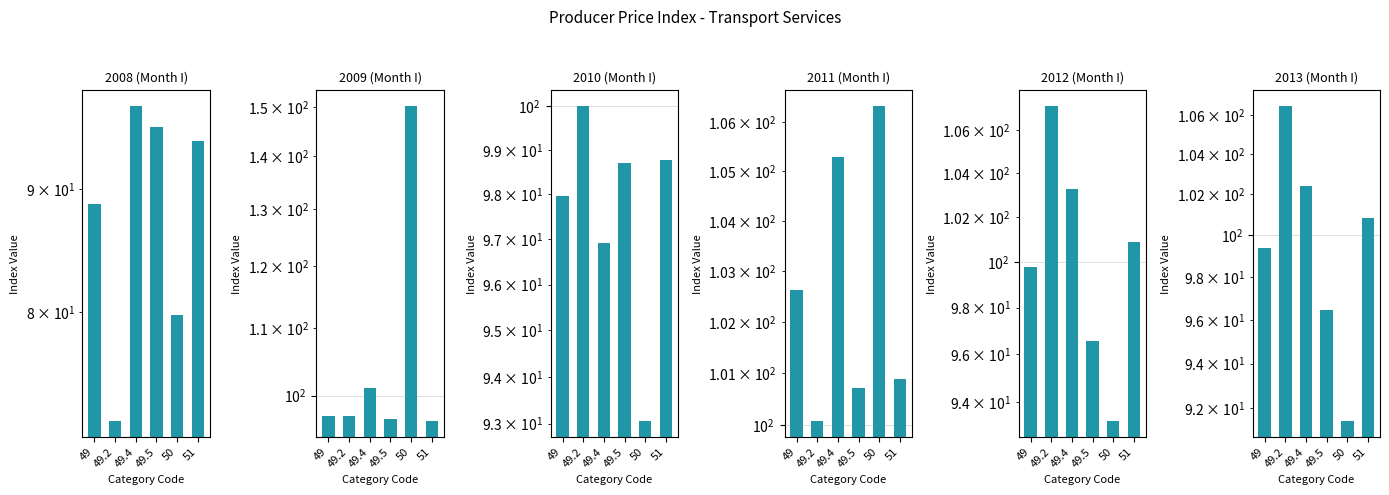

Between 49.5 and 50, which is larger?

49.5